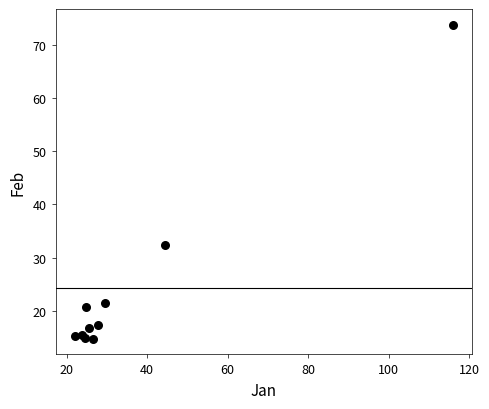

What Y value in the scatter plot is closest to 44?

32.3